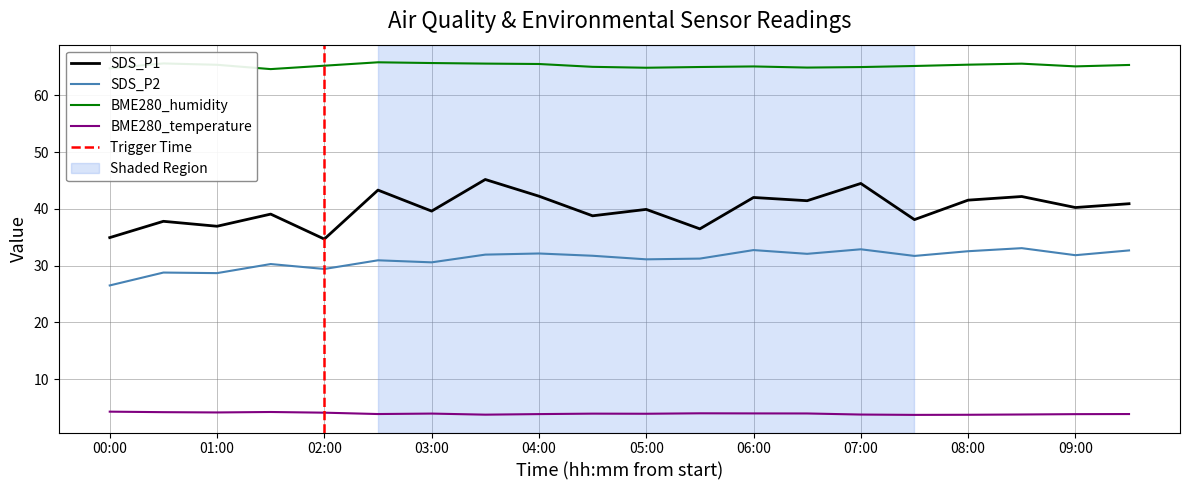

Is this an area chart (filled region under the line)?

No